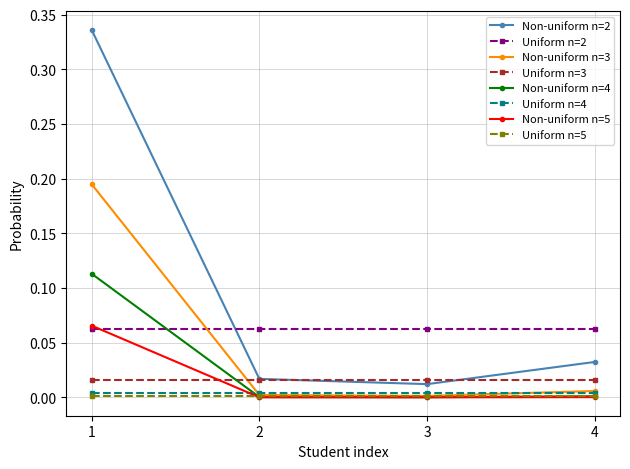

The value of Non-uniform n=4 at 1 is 0.2. True or false?

False